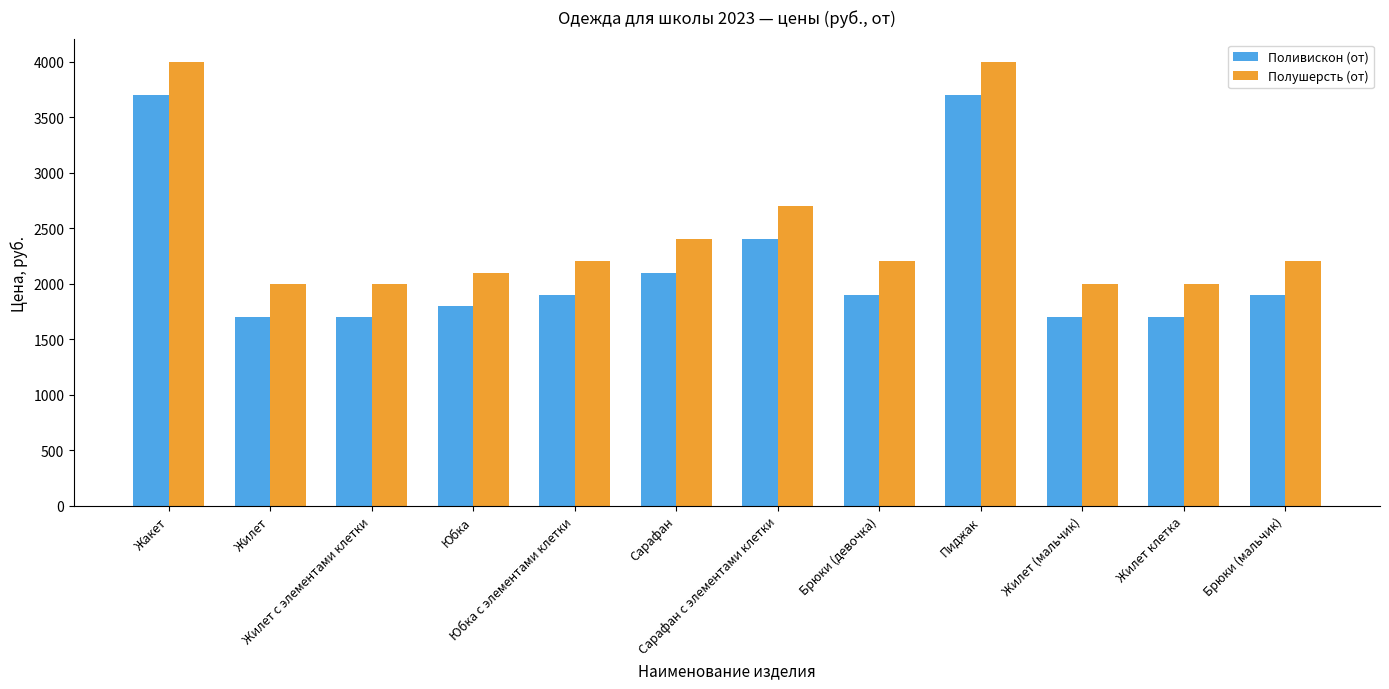

Which series has the largest total across all categories?

Полушерсть (от)